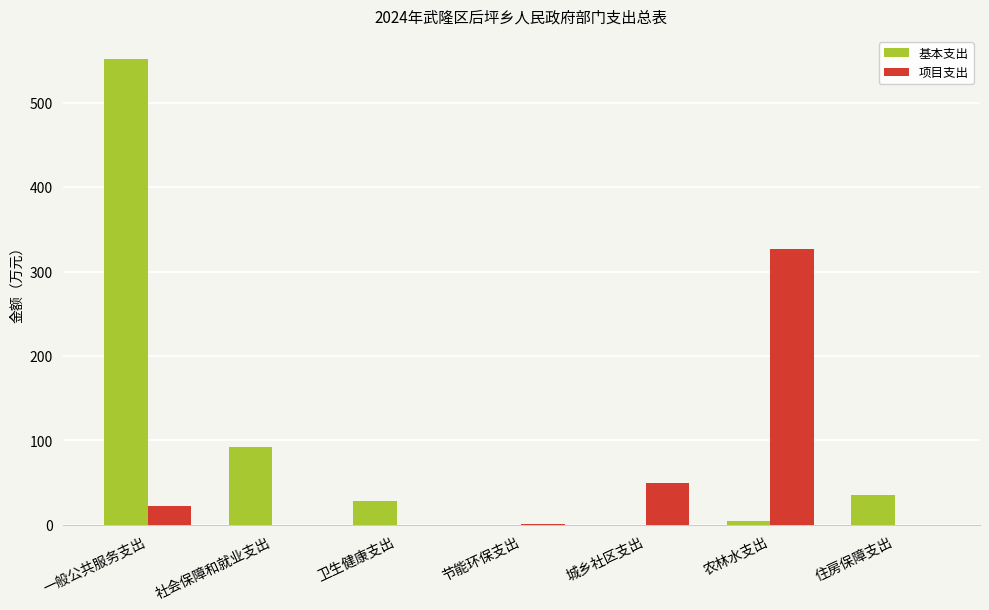

Which series has the largest total across all categories?

基本支出